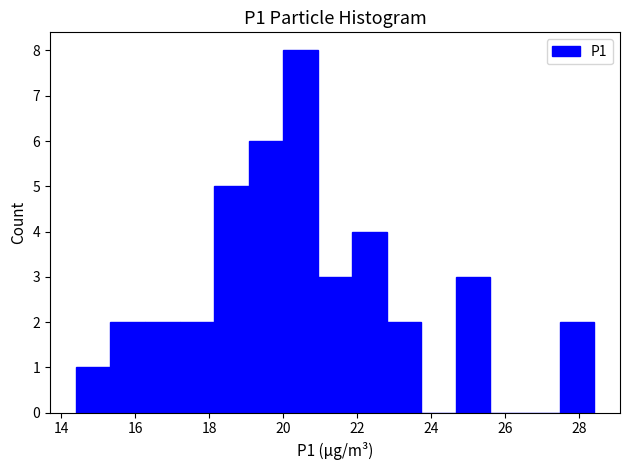

How tall is the bar that spans 22.8 to 23.8 on the x-axis? Neither the bar edges nor the heights are printed on the chart, so give them approximately, as read against the axes.

2